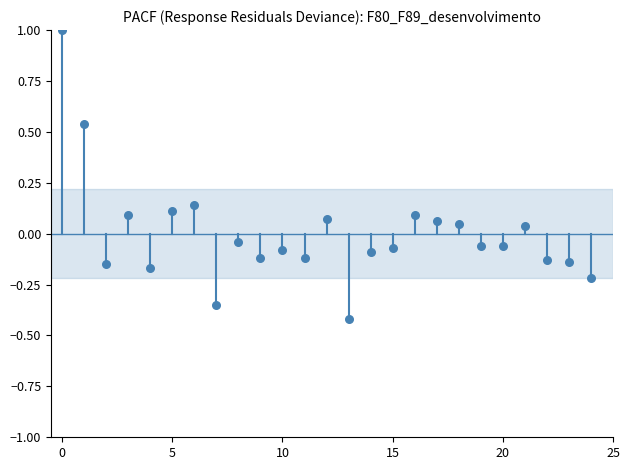

What is the range of Y values (max minus min)?

1.4